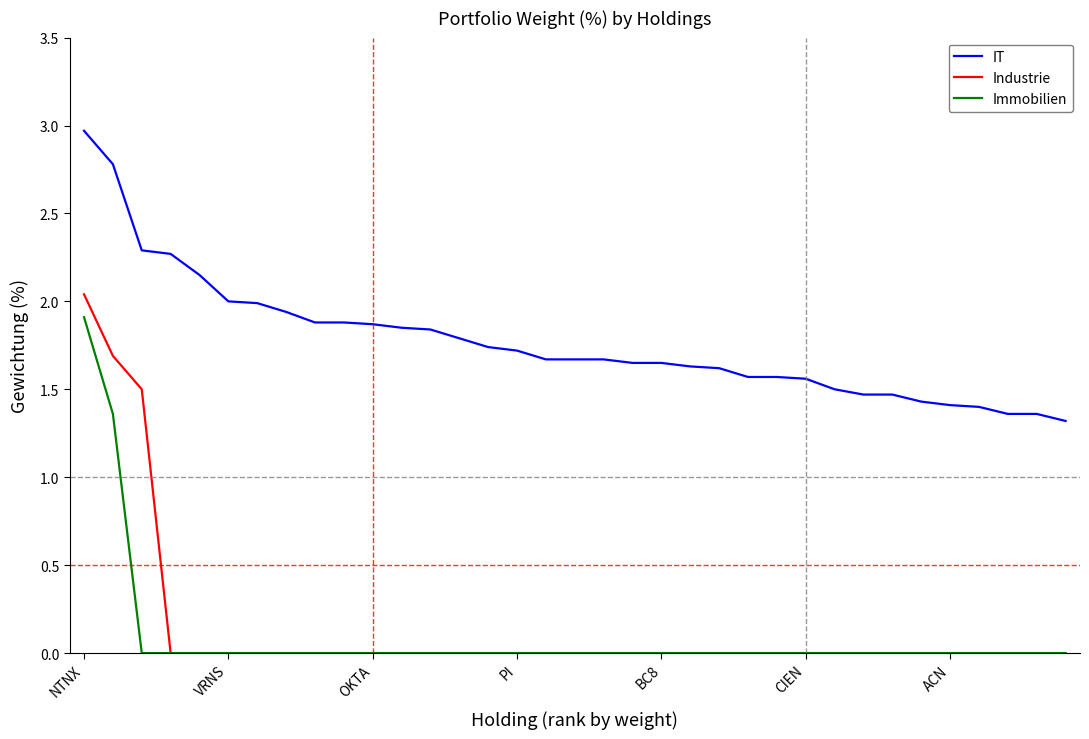

Which series has the widest spread of values?

Industrie